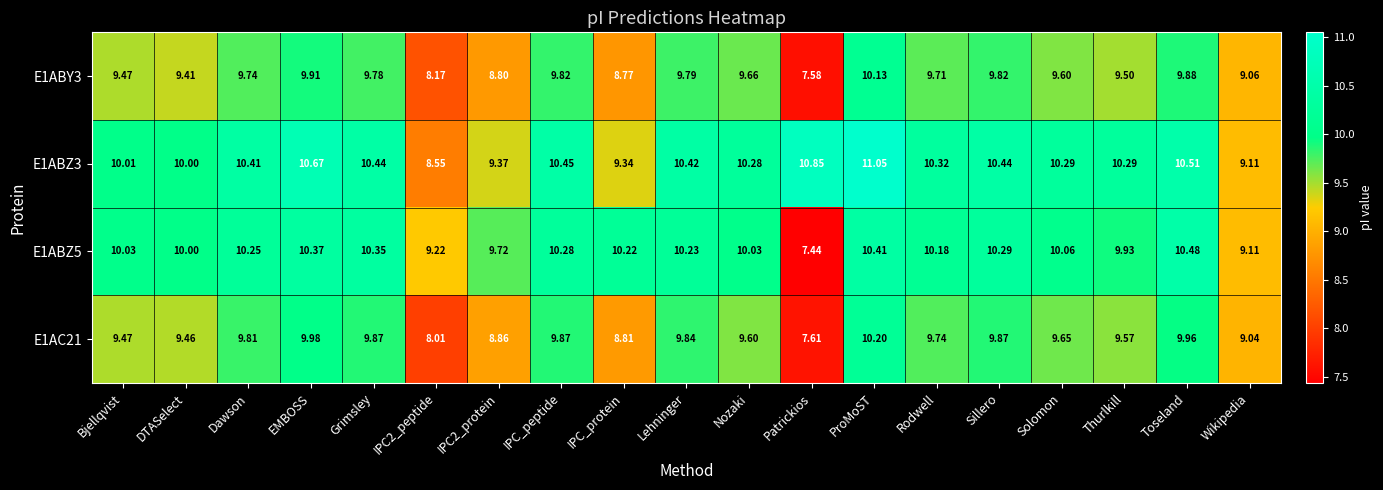

At which label does E1AC21 reach its minimum?

Patrickios